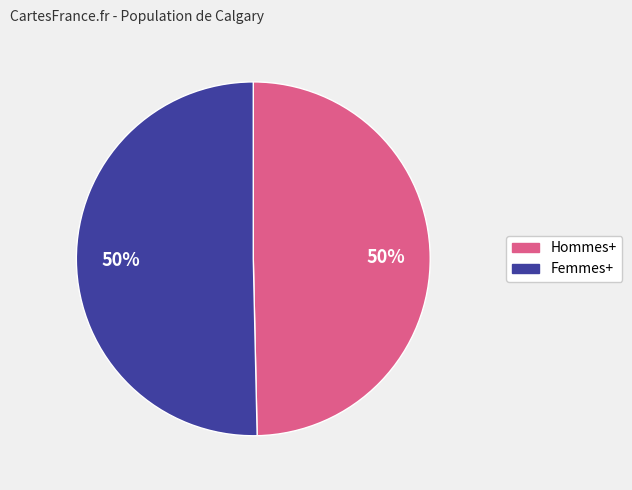

Combined, do Femmes+ and Hommes+ account for over 50%?

Yes